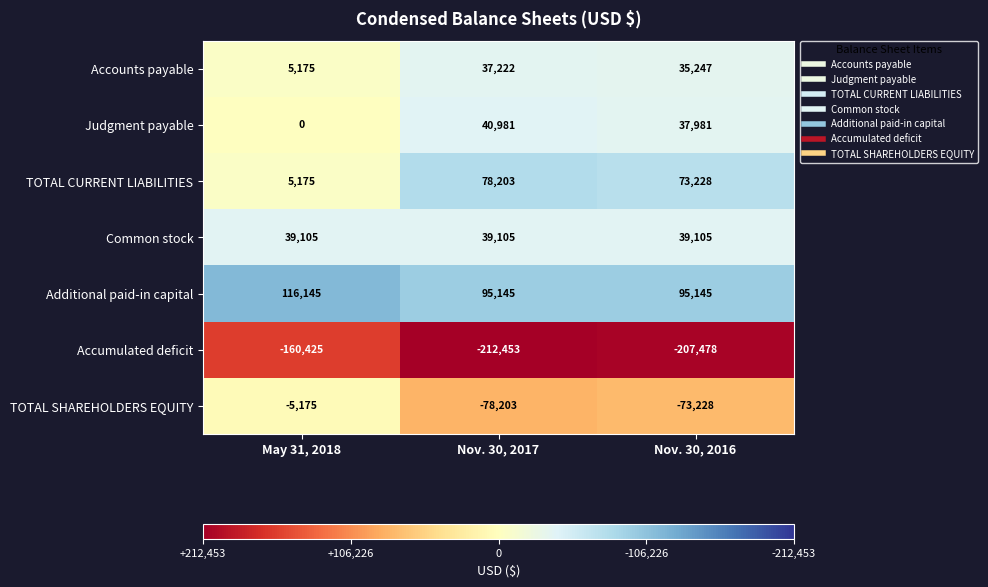

How many series are shown in this chart?

7